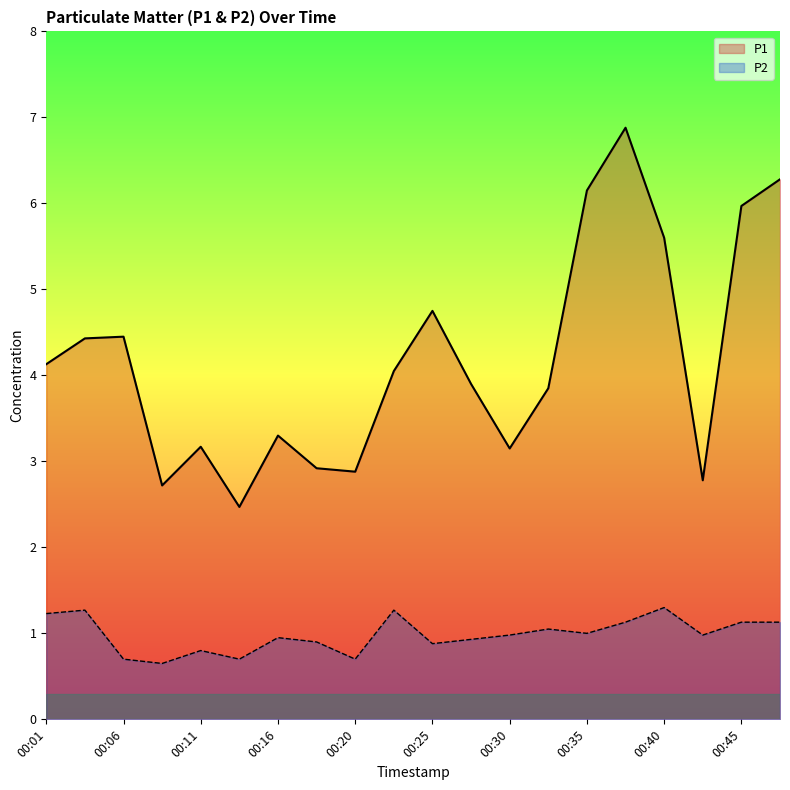

Which series has the largest total across all categories?

P1